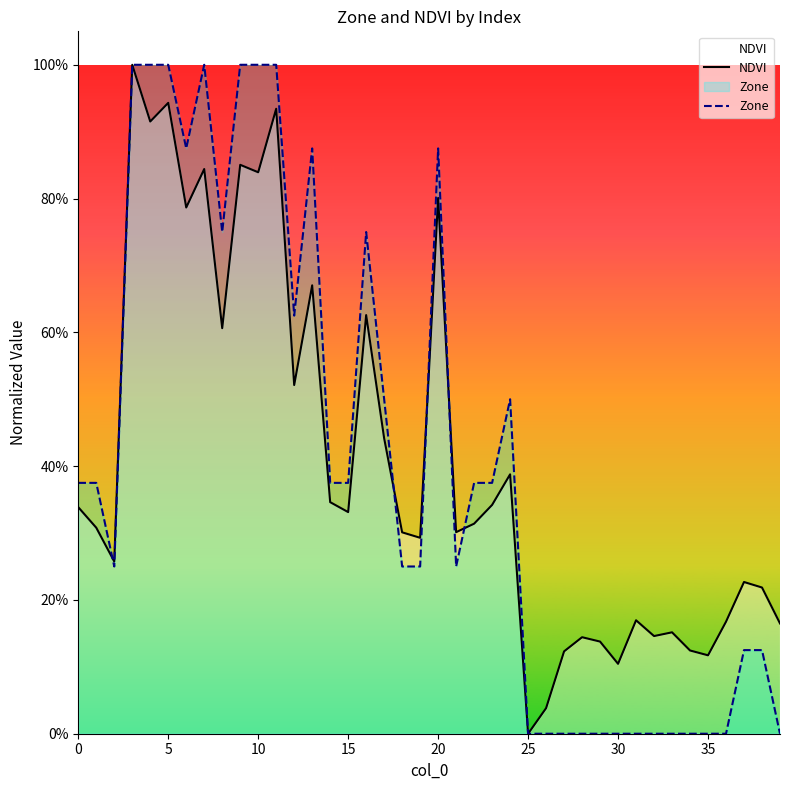

What is the label of the 17th point from the right?

23